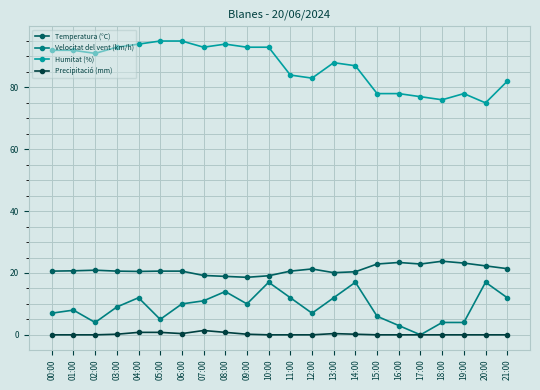

True or false: Humitat (%) has a value of 158.4 at 03:00.

False